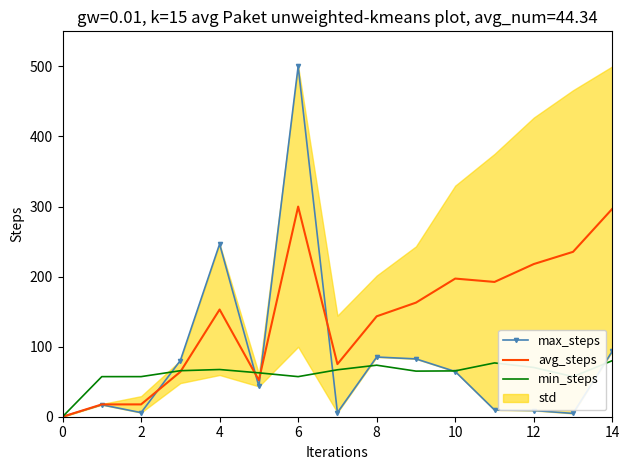

What is the highest value of the min_steps series?

80.0